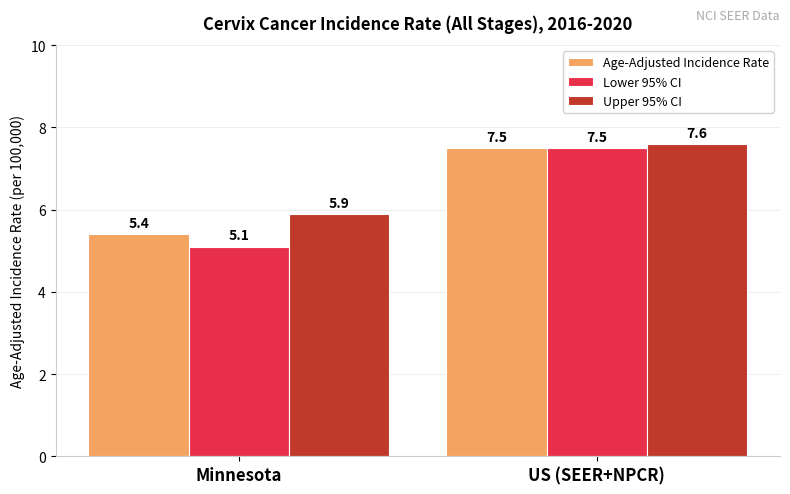

At which label does Age-Adjusted Incidence Rate reach its peak?

US (SEER+NPCR)